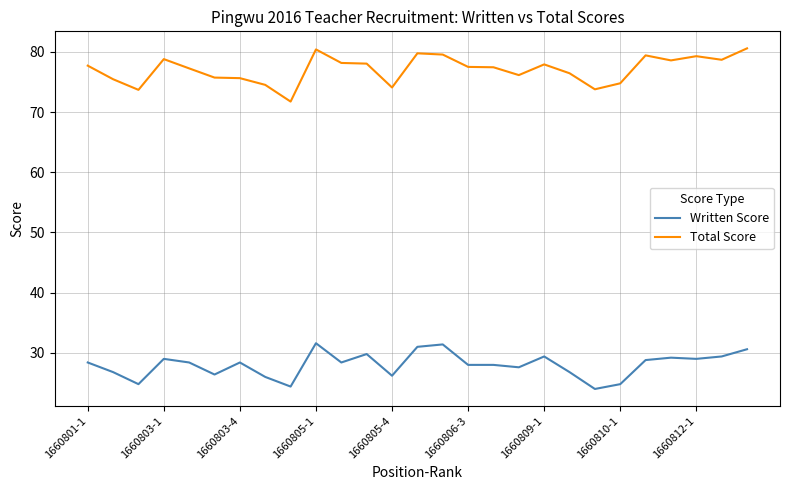

Which series has the largest range (max minus min)?

Total Score